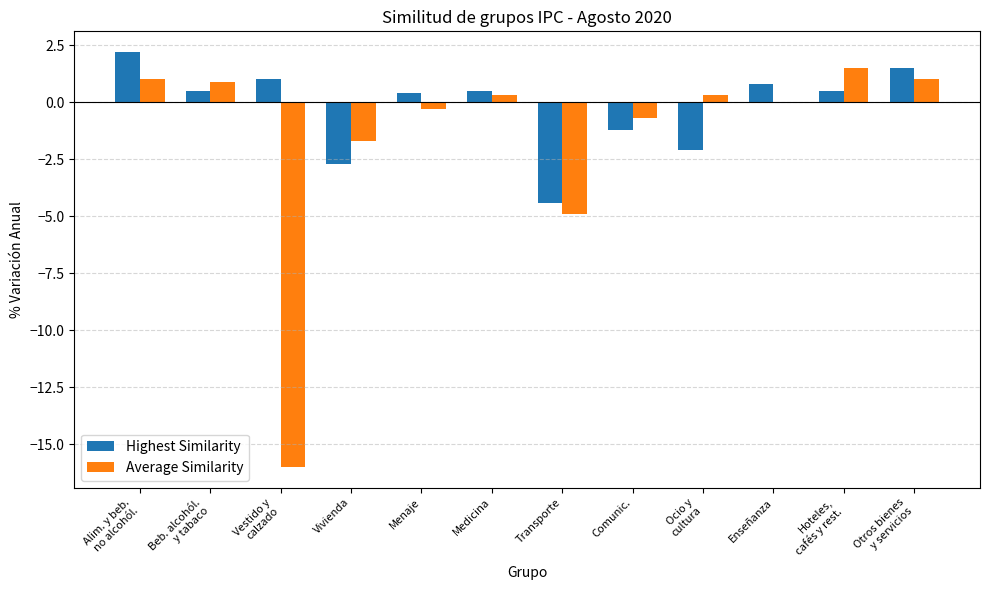

Which series has the largest total across all categories?

Highest Similarity